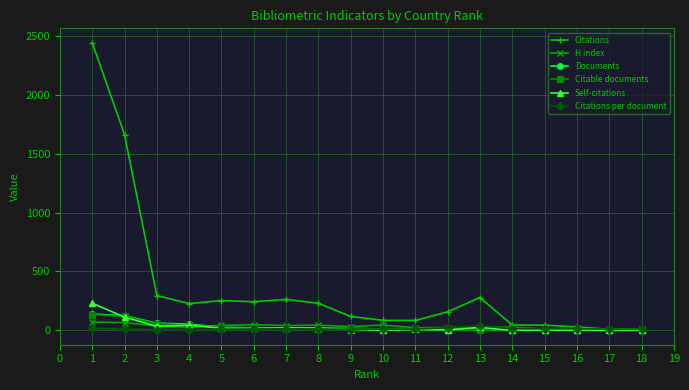

What is the maximum value for Documents?

139.0